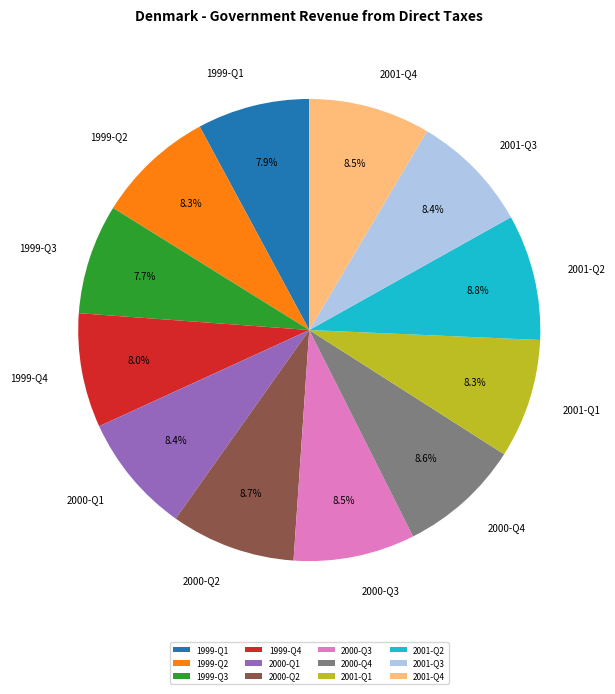

What is the ratio of the value at 2000-Q2 to the value at 2000-Q1?

1.0